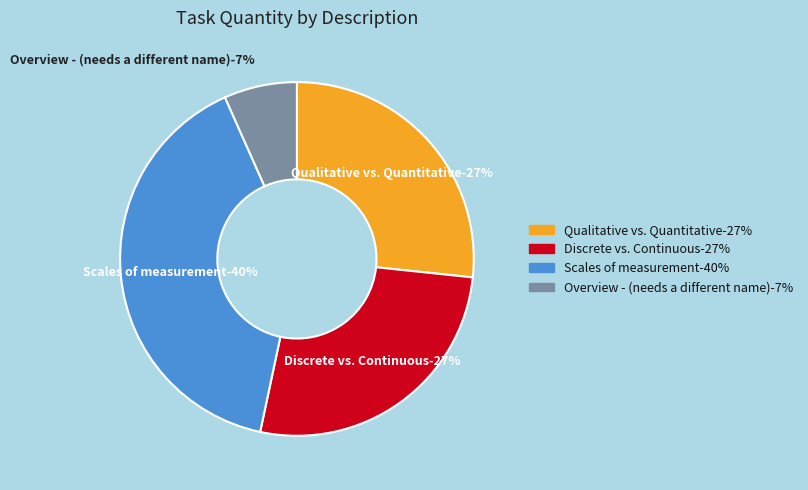

True or false: Overview - (needs a different name) accounts for 7% of the total.

True